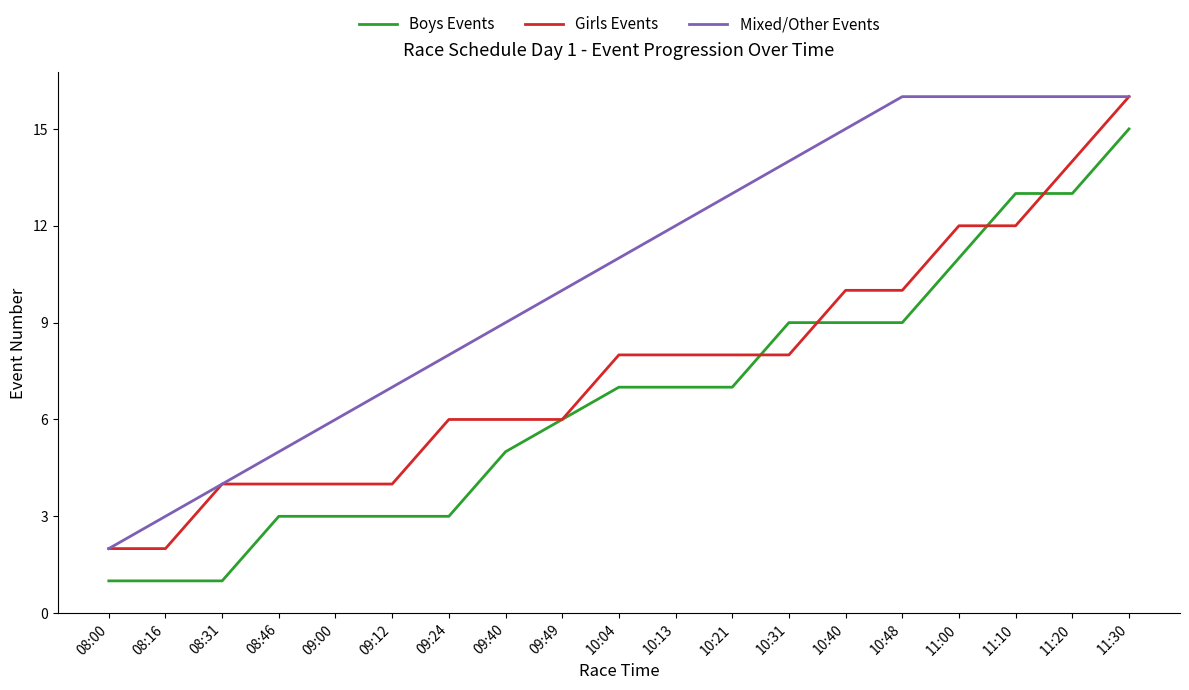

Which series changed the most between 09:00 and 11:00?

Mixed/Other Events